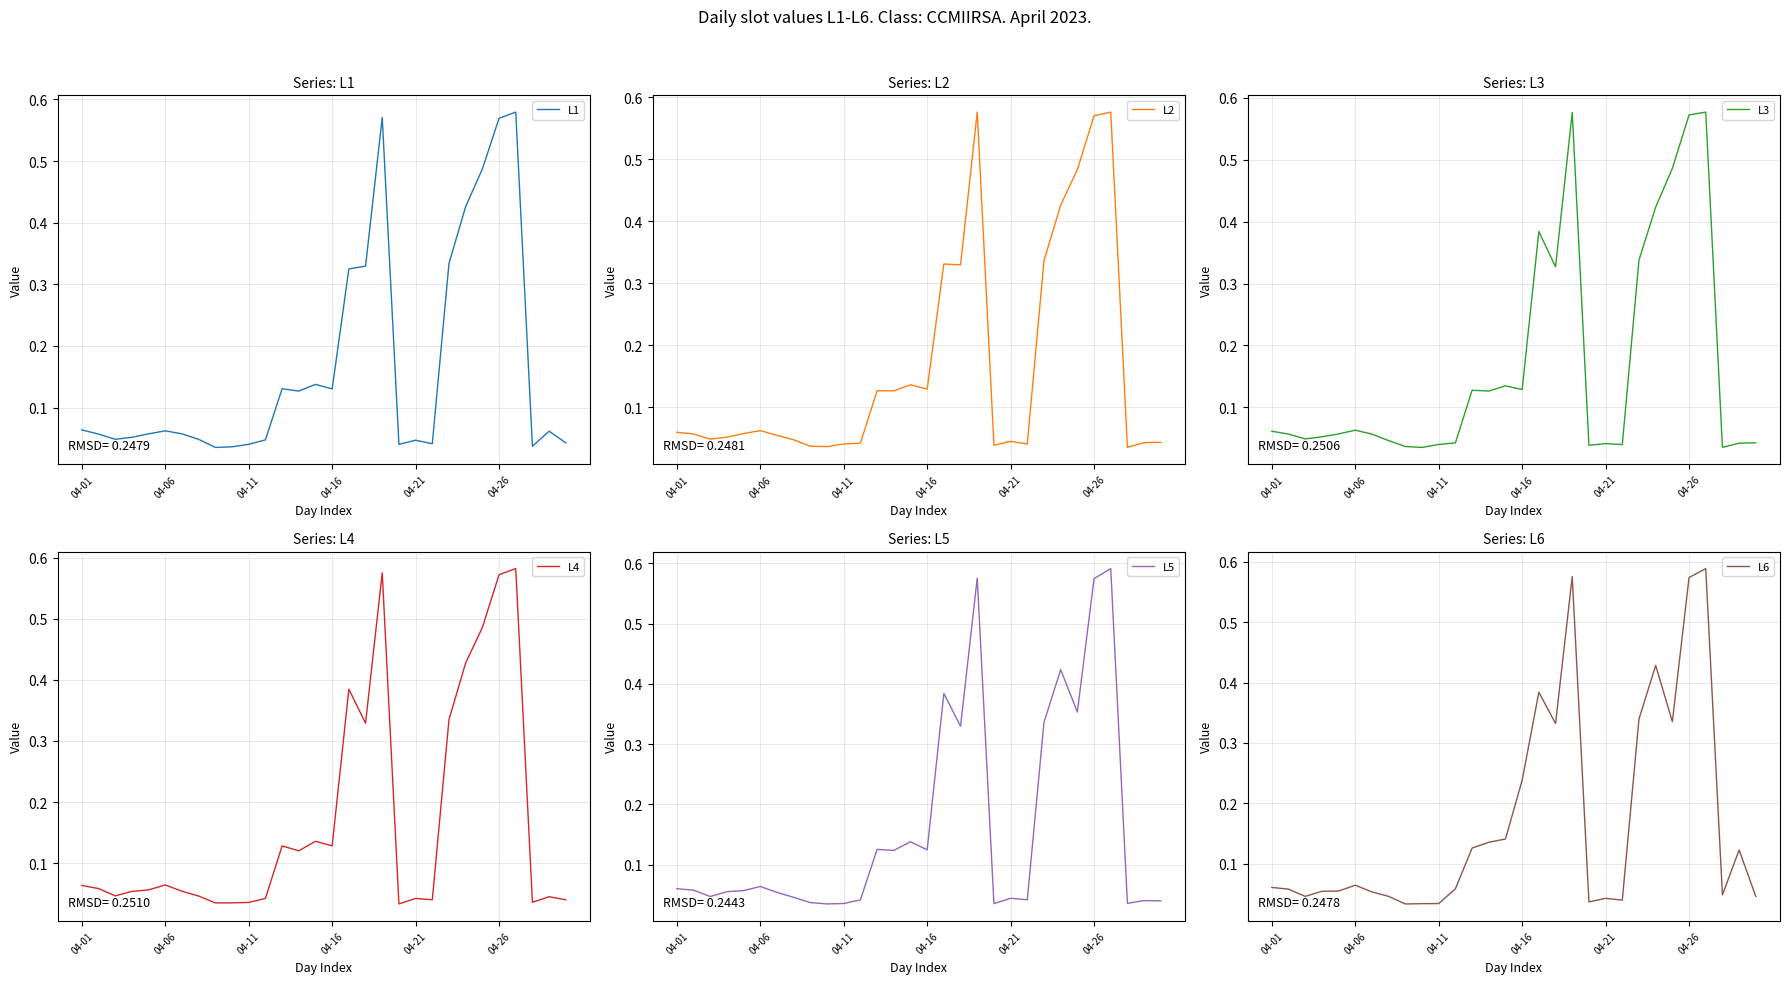

Count the number of data series in this chart.

6